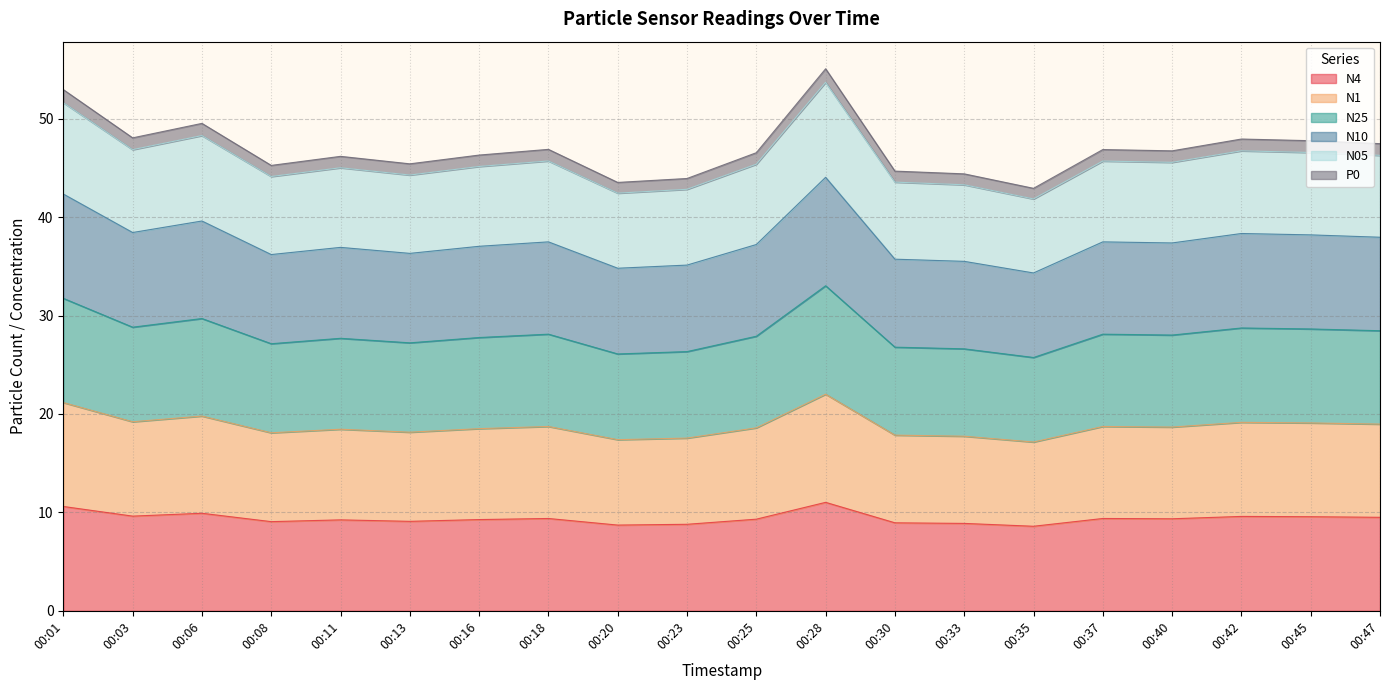

Between 00:25 and 00:30, which is larger?

00:25